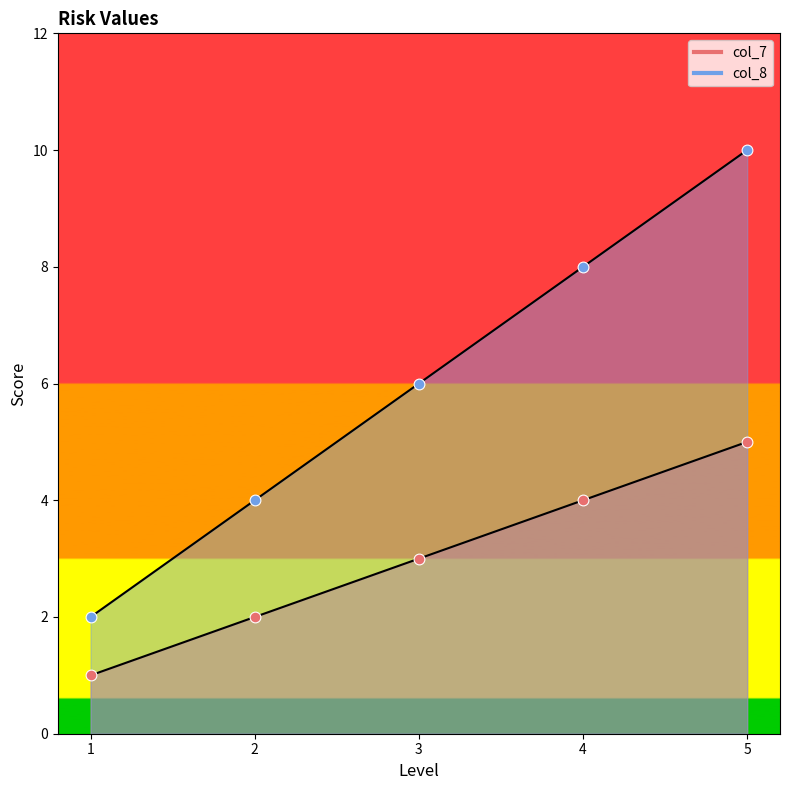

Which series reaches the maximum Y coordinate?

col_8